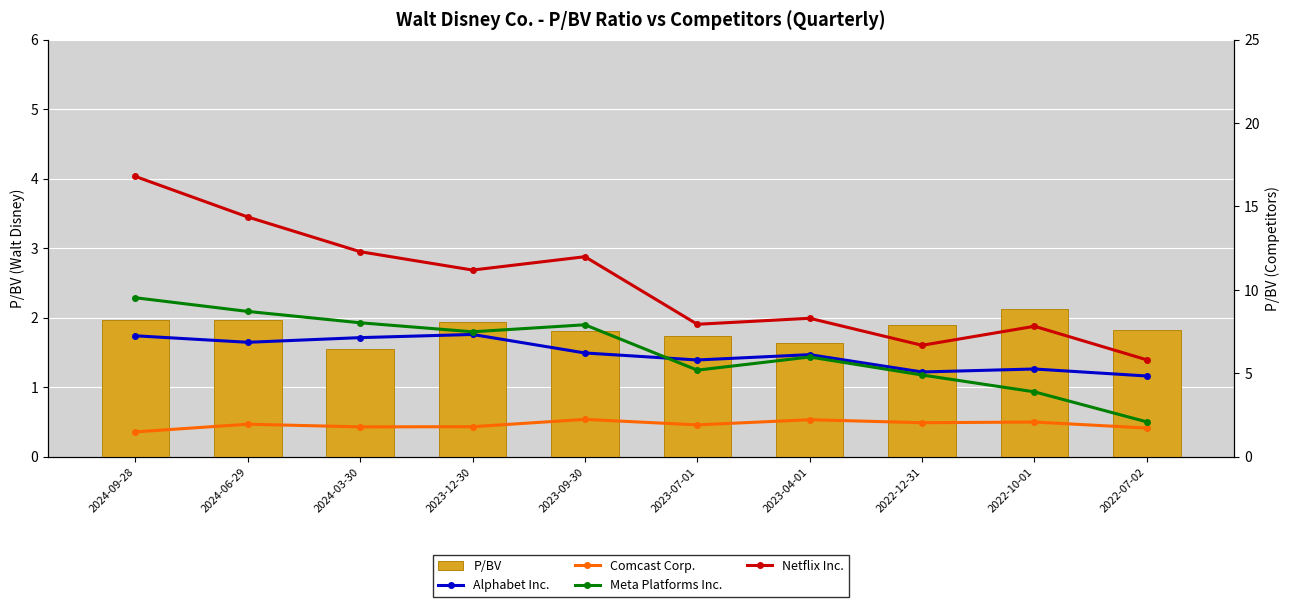

Reading left to right, transcribe all the data shown in this chart.

P/BV: 2024-09-28=2.0	2024-06-29=2.0	2024-03-30=1.6	2023-12-30=1.9	2023-09-30=1.8	2023-07-01=1.7	2023-04-01=1.6	2022-12-31=1.9	2022-10-01=2.1	2022-07-02=1.8
Alphabet Inc.: 2024-09-28=7.2	2024-06-29=6.9	2024-03-30=7.1	2023-12-30=7.3	2023-09-30=6.2	2023-07-01=5.8	2023-04-01=6.1	2022-12-31=5.1	2022-10-01=5.3	2022-07-02=4.8
Comcast Corp.: 2024-09-28=1.5	2024-06-29=1.9	2024-03-30=1.8	2023-12-30=1.8	2023-09-30=2.2	2023-07-01=1.9	2023-04-01=2.2	2022-12-31=2.0	2022-10-01=2.1	2022-07-02=1.7
Meta Platforms Inc.: 2024-09-28=9.5	2024-06-29=8.7	2024-03-30=8.0	2023-12-30=7.5	2023-09-30=7.9	2023-07-01=5.2	2023-04-01=6.0	2022-12-31=4.9	2022-10-01=3.9	2022-07-02=2.1
Netflix Inc.: 2024-09-28=16.8	2024-06-29=14.4	2024-03-30=12.3	2023-12-30=11.2	2023-09-30=12.0	2023-07-01=7.9	2023-04-01=8.3	2022-12-31=6.7	2022-10-01=7.8	2022-07-02=5.8